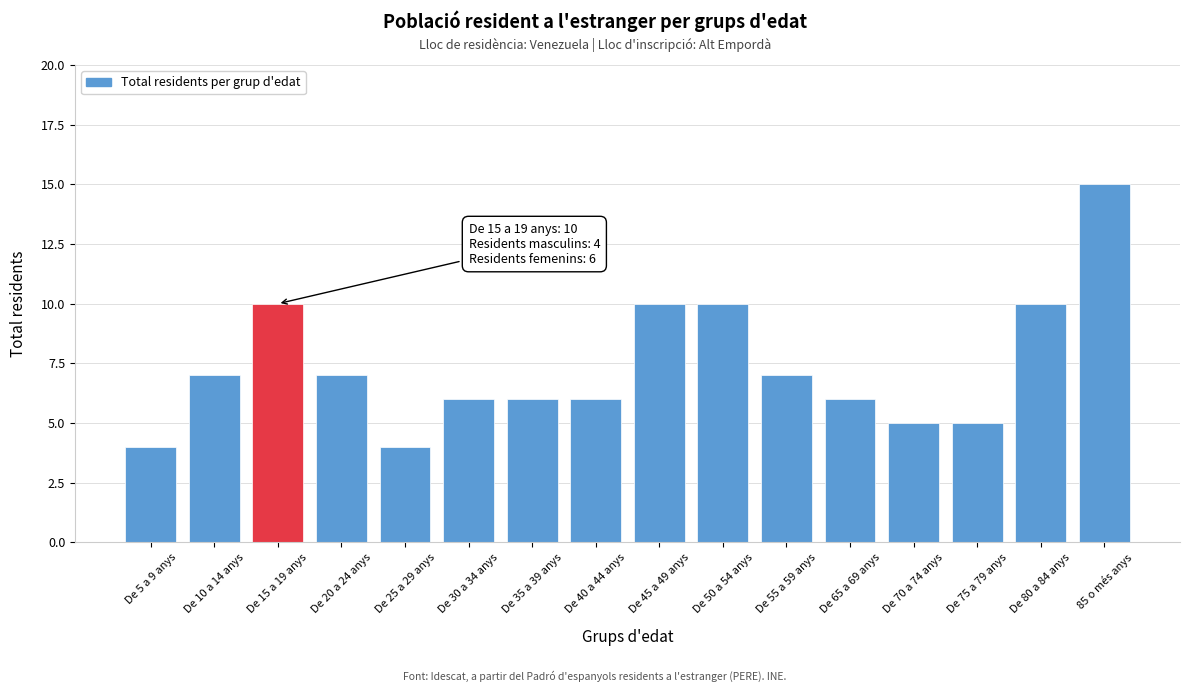

Reading left to right, transcribe all the data shown in this chart.

De 5 a 9 anys=4	De 10 a 14 anys=7	De 15 a 19 anys=10	De 20 a 24 anys=7	De 25 a 29 anys=4	De 30 a 34 anys=6	De 35 a 39 anys=6	De 40 a 44 anys=6	De 45 a 49 anys=10	De 50 a 54 anys=10	De 55 a 59 anys=7	De 65 a 69 anys=6	De 70 a 74 anys=5	De 75 a 79 anys=5	De 80 a 84 anys=10	85 o més anys=15